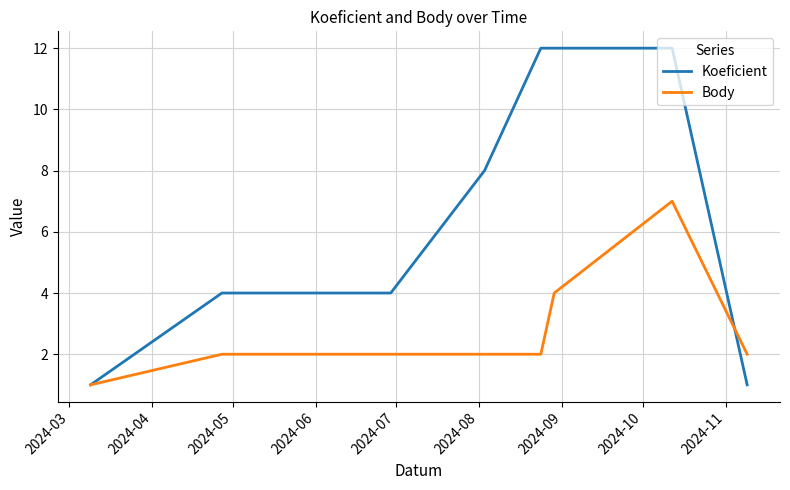

Which series has the largest total across all categories?

Koeficient